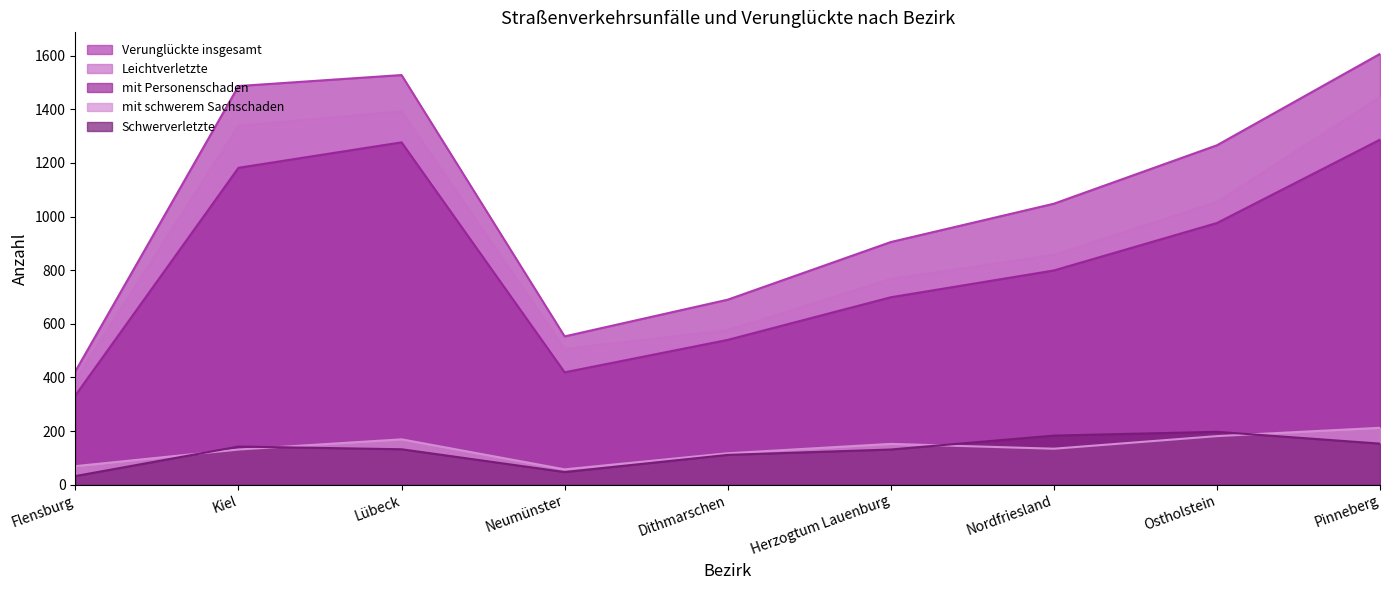

The value of mit schwerem Sachschaden at Dithmarschen is 40. True or false?

False